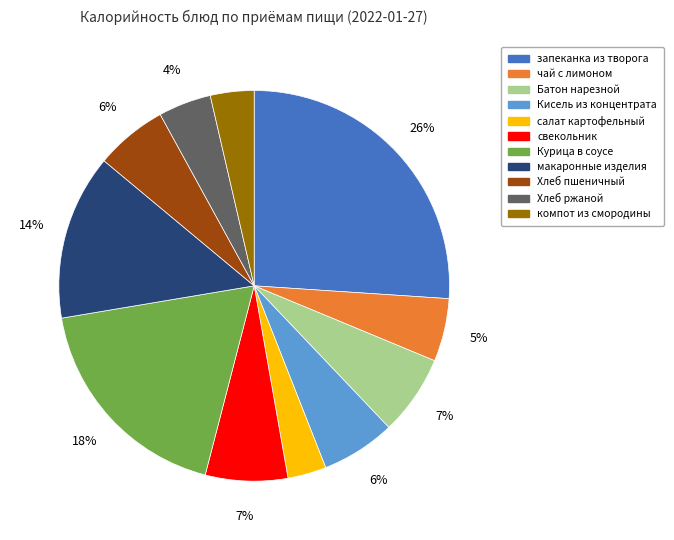

Between салат картофельный and свекольник, which is larger?

свекольник